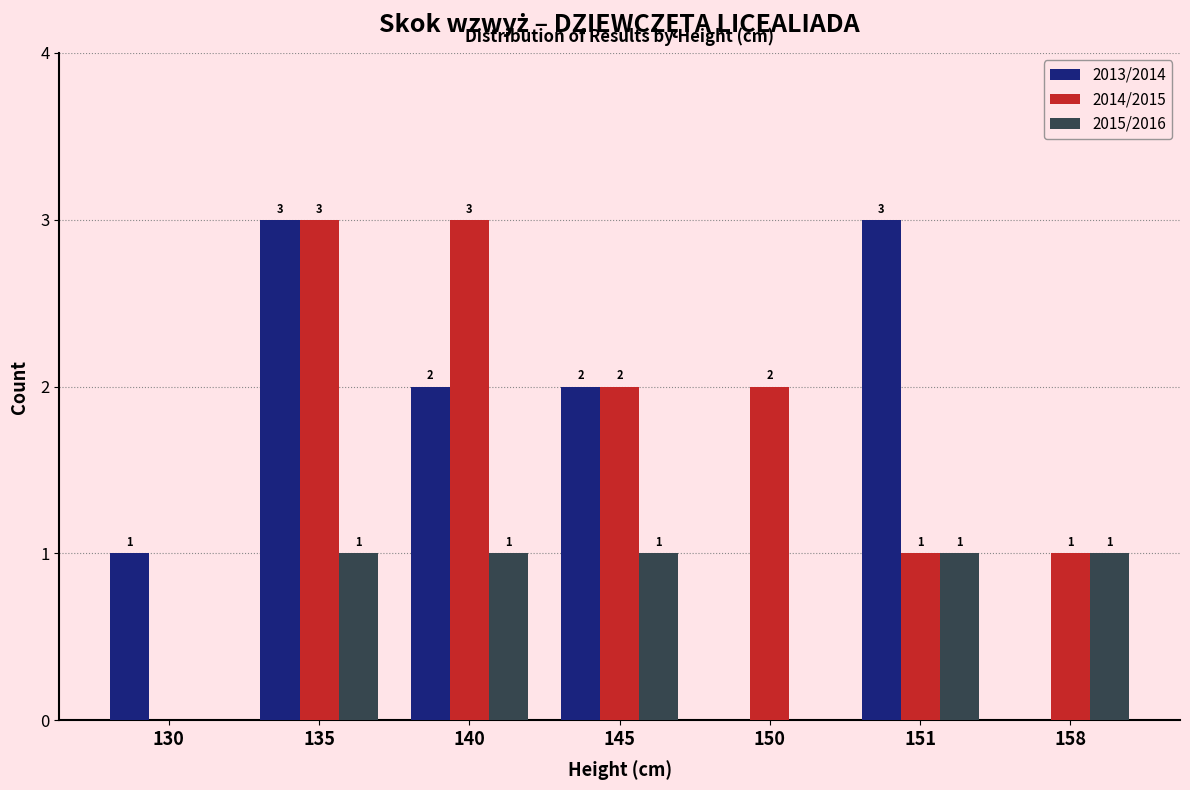

Is the value of 2013/2014 at 158 greater than the value of 2014/2015 at 151?

No